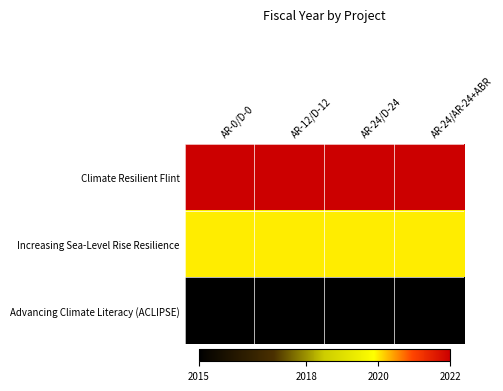

At how many categories does at least one series exceed 2017?

4